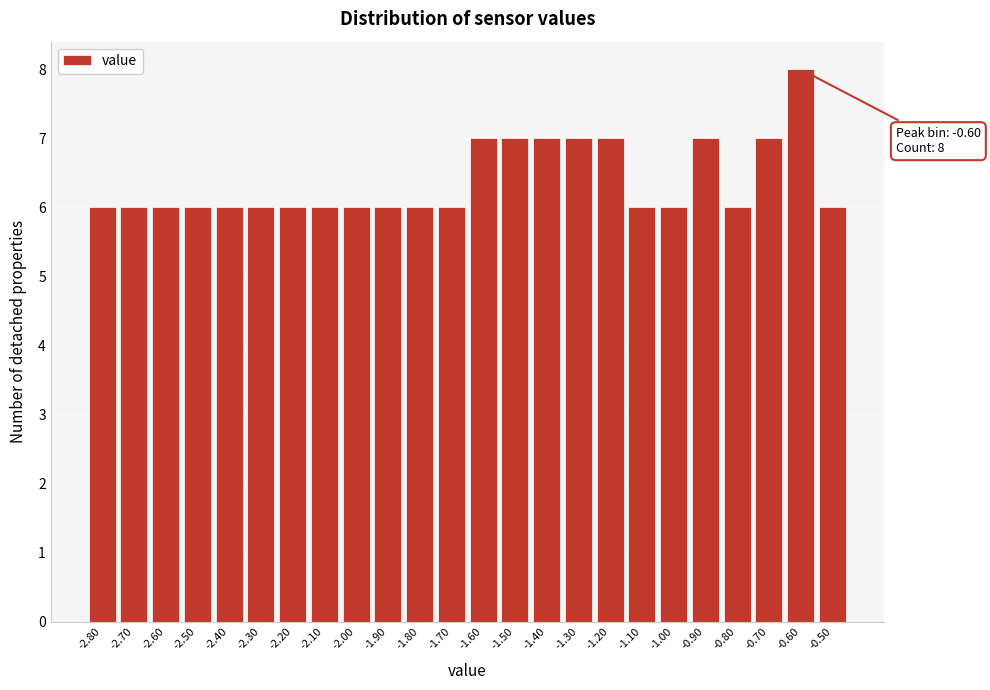

Which range on the x-axis has the tallest bar?

-0.65 to -0.55